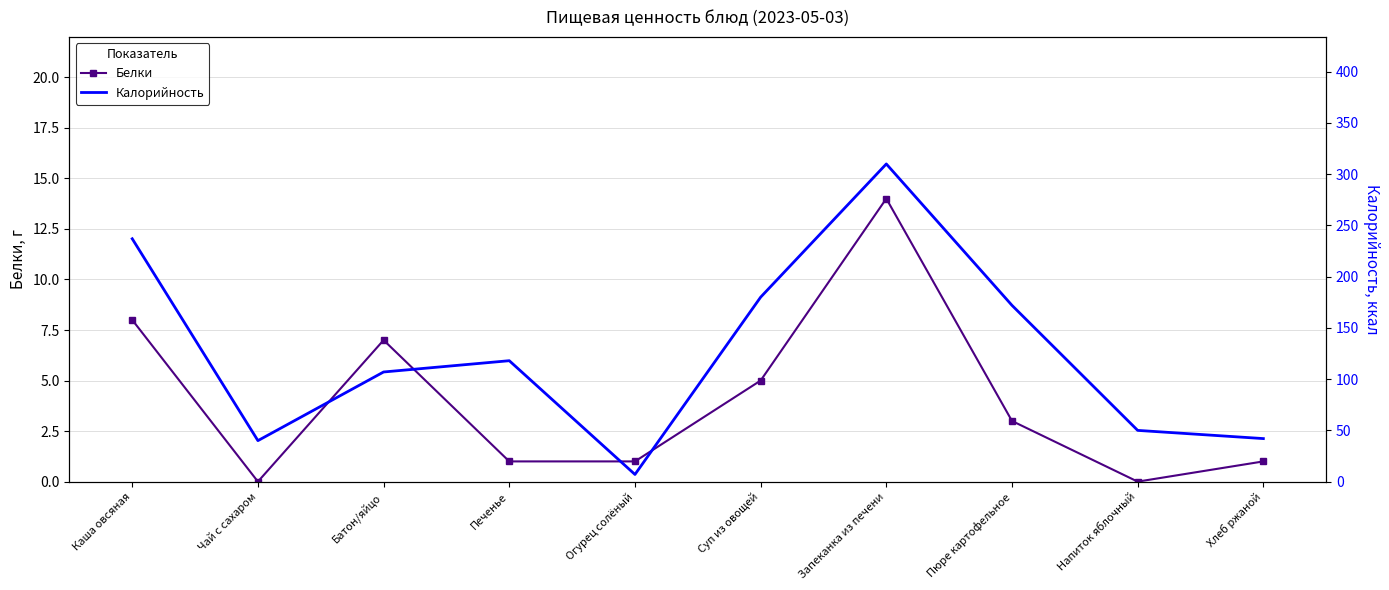

True or false: Калорийность has a value of 237 at Каша овсяная.

True